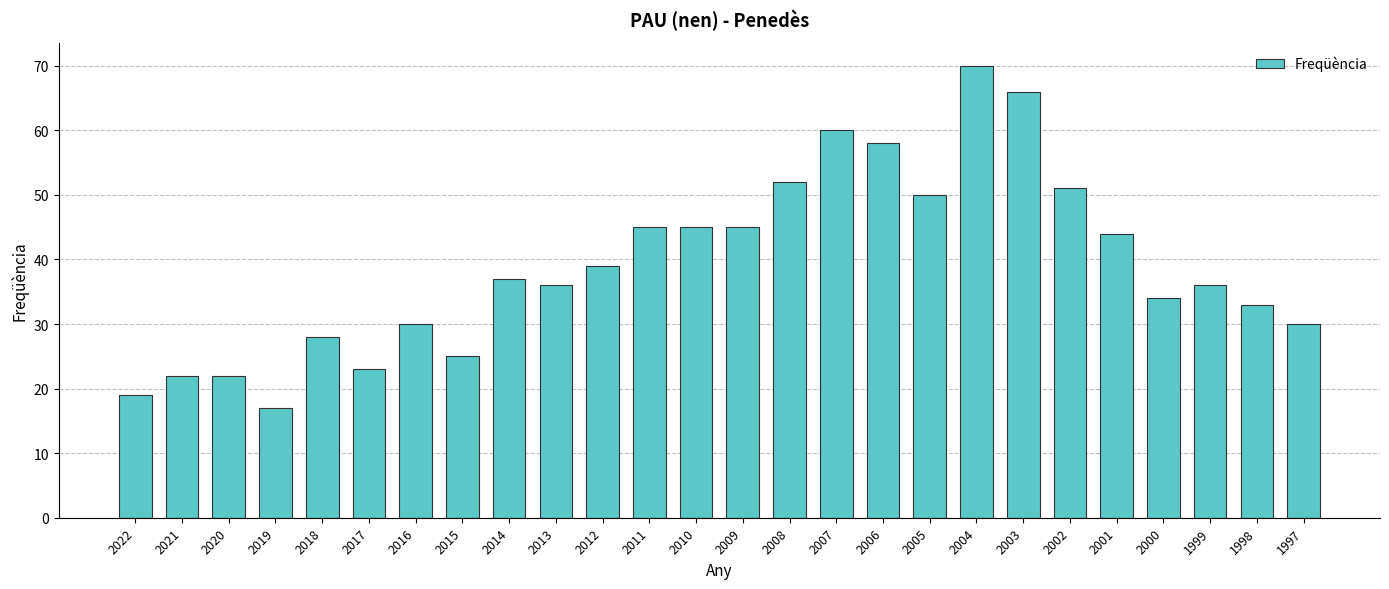

What is the sum of the values at 2010 and 1999?

81